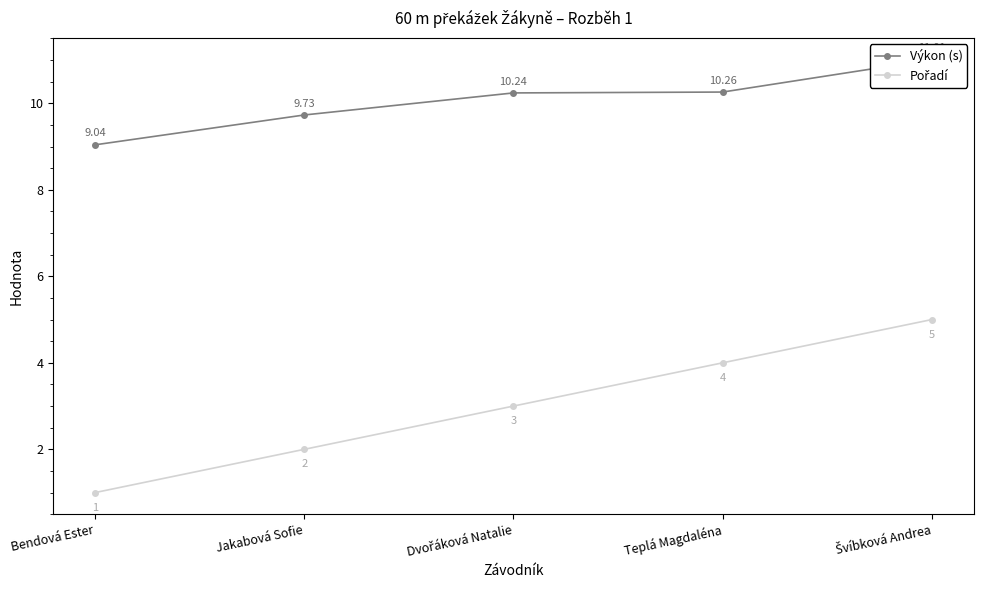

What is the difference between the maximum and minimum values in the Pořadí series?

4.0